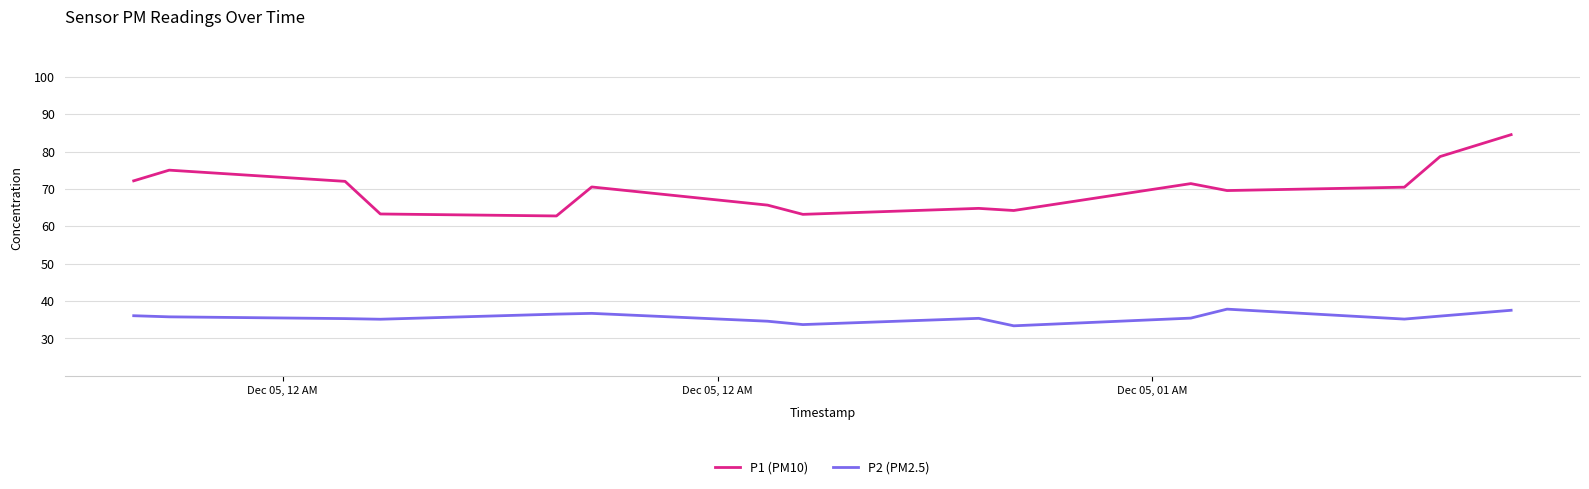

True or false: P2 (PM2.5) has more than 0 points higher than both neighbors.

True